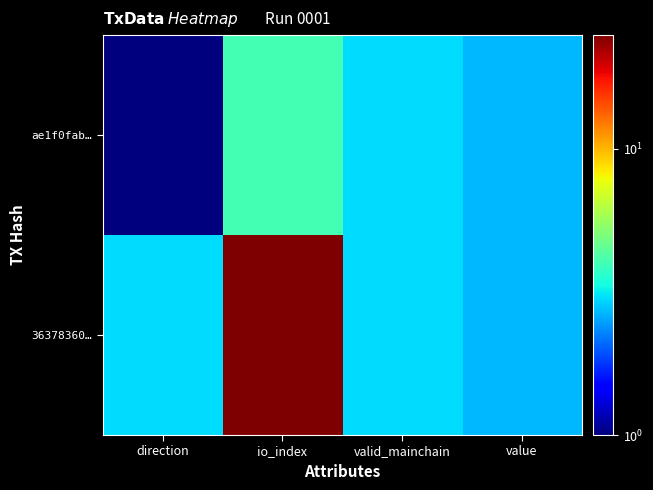

What is the total value across all series at direction?

4.0